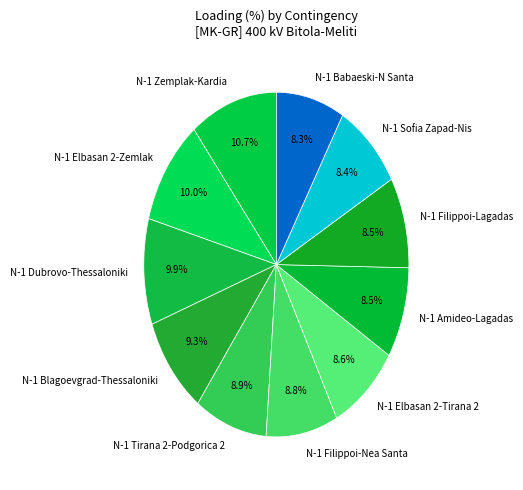

Which has a higher value, N-1 Zemplak-Kardia or N-1 Amideo-Lagadas?

N-1 Zemplak-Kardia